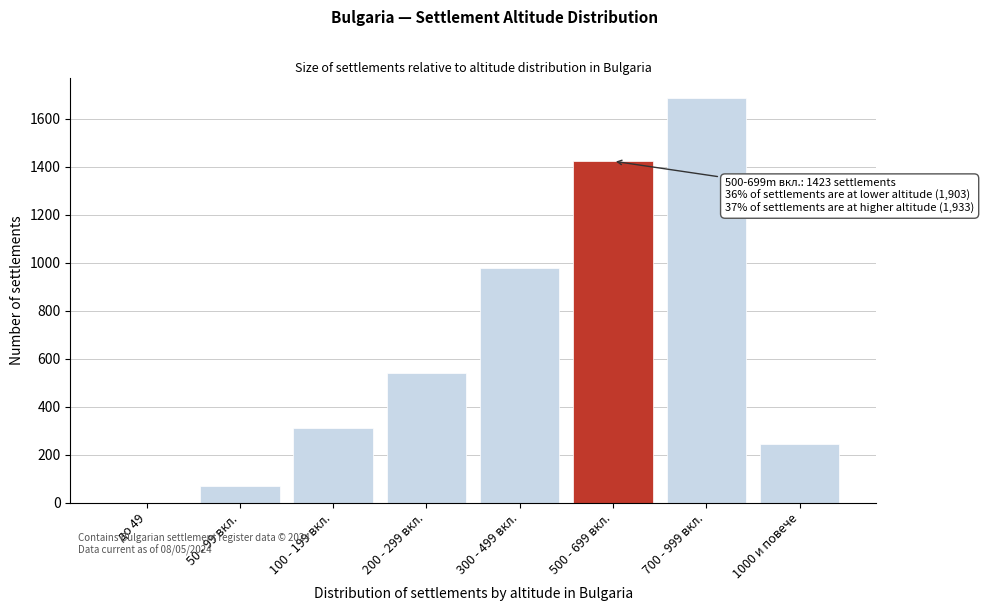

Reading left to right, list all the values displayed in this chart.

до 49=0	50 - 99 вкл.=71	100 - 199 вкл.=312	200 - 299 вкл.=542	300 - 499 вкл.=978	500 - 699 вкл.=1423	700 - 999 вкл.=1687	1000 и повече=246